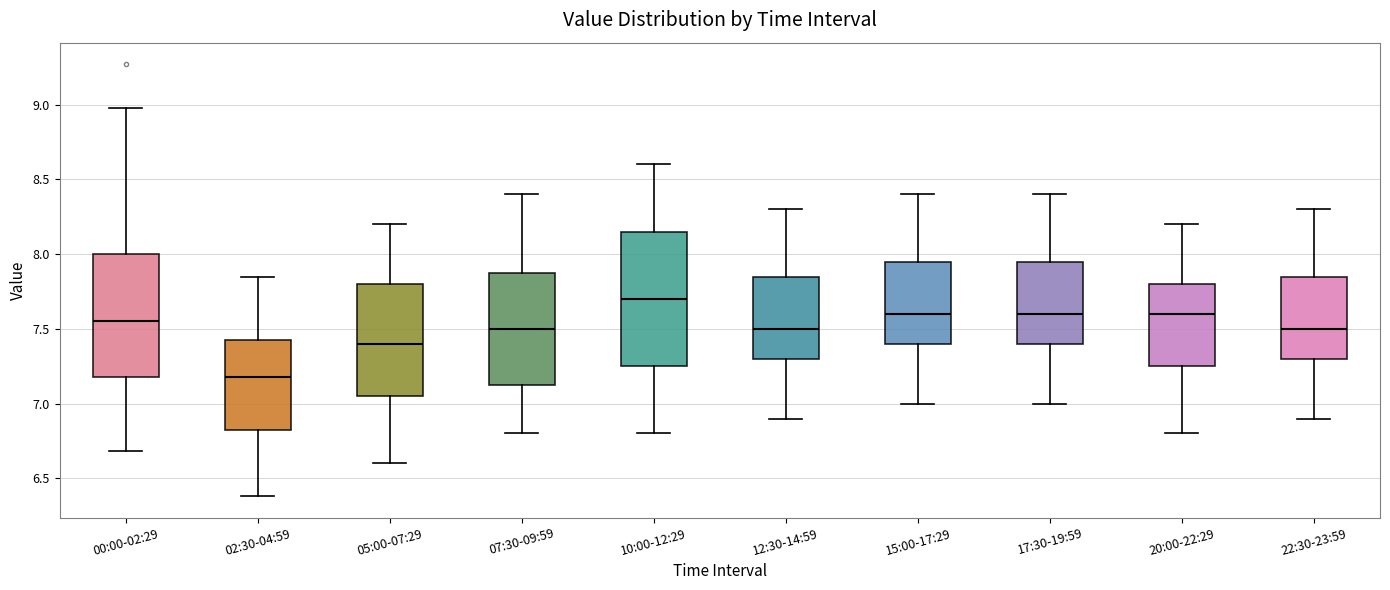

Reading left to right, read every box against the y-axis: the position of its median line, the range the box covers, and the ends of its whiskers. The values are not printed on the chart, so give them approximately, as read against the axis.

00:00-02:29: median 7.55, box 7.20 to 8.00, whiskers 6.70 to 9.00
02:30-04:59: median 7.20, box 6.85 to 7.40, whiskers 6.40 to 7.85
05:00-07:29: median 7.40, box 7.05 to 7.80, whiskers 6.60 to 8.20
07:30-09:59: median 7.50, box 7.15 to 7.90, whiskers 6.80 to 8.40
10:00-12:29: median 7.70, box 7.25 to 8.15, whiskers 6.80 to 8.60
12:30-14:59: median 7.50, box 7.30 to 7.85, whiskers 6.90 to 8.30
15:00-17:29: median 7.60, box 7.40 to 7.95, whiskers 7.00 to 8.40
17:30-19:59: median 7.60, box 7.40 to 7.95, whiskers 7.00 to 8.40
20:00-22:29: median 7.60, box 7.25 to 7.80, whiskers 6.80 to 8.20
22:30-23:59: median 7.50, box 7.30 to 7.85, whiskers 6.90 to 8.30